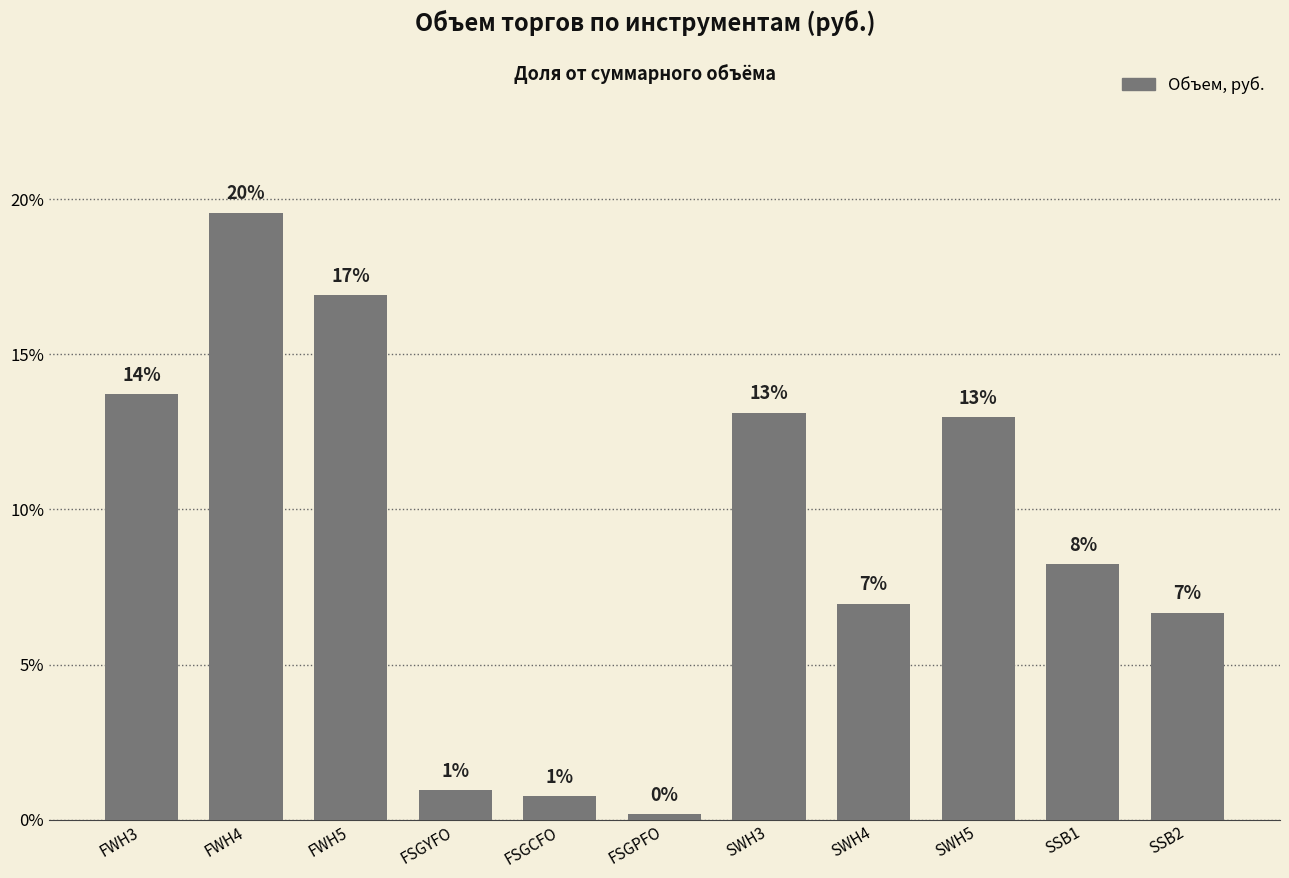

Does the chart contain any negative values?

No